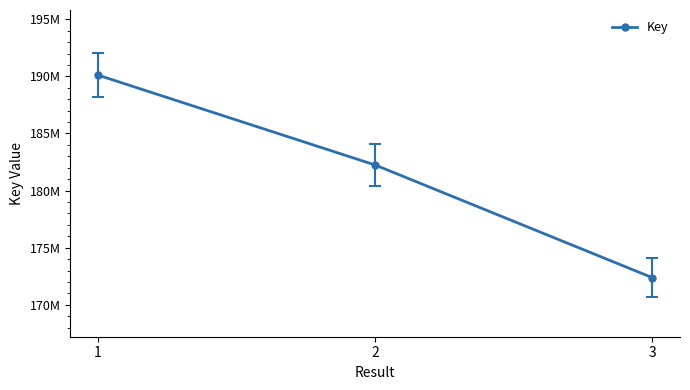

List the labels in order of value, smallest first.

3, 2, 1